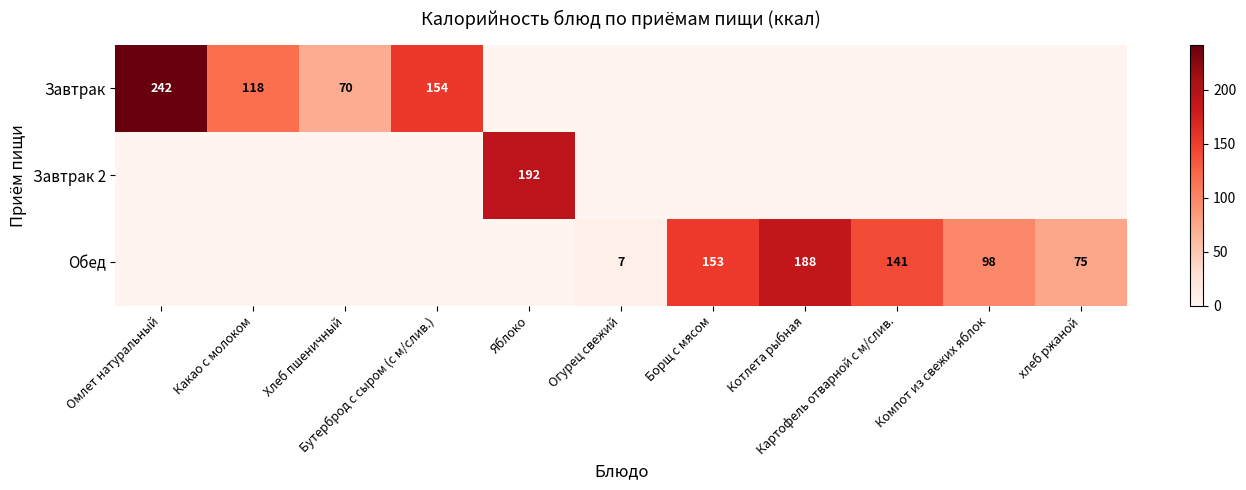

Which series has the largest total across all categories?

Обед